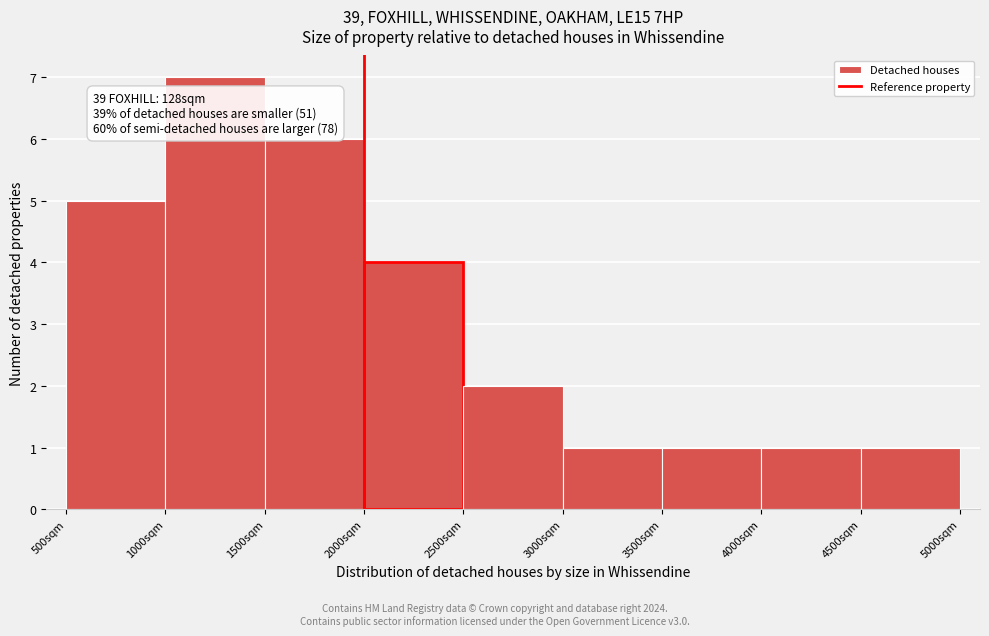

Which range on the x-axis has the tallest bar?

1000 to 1500